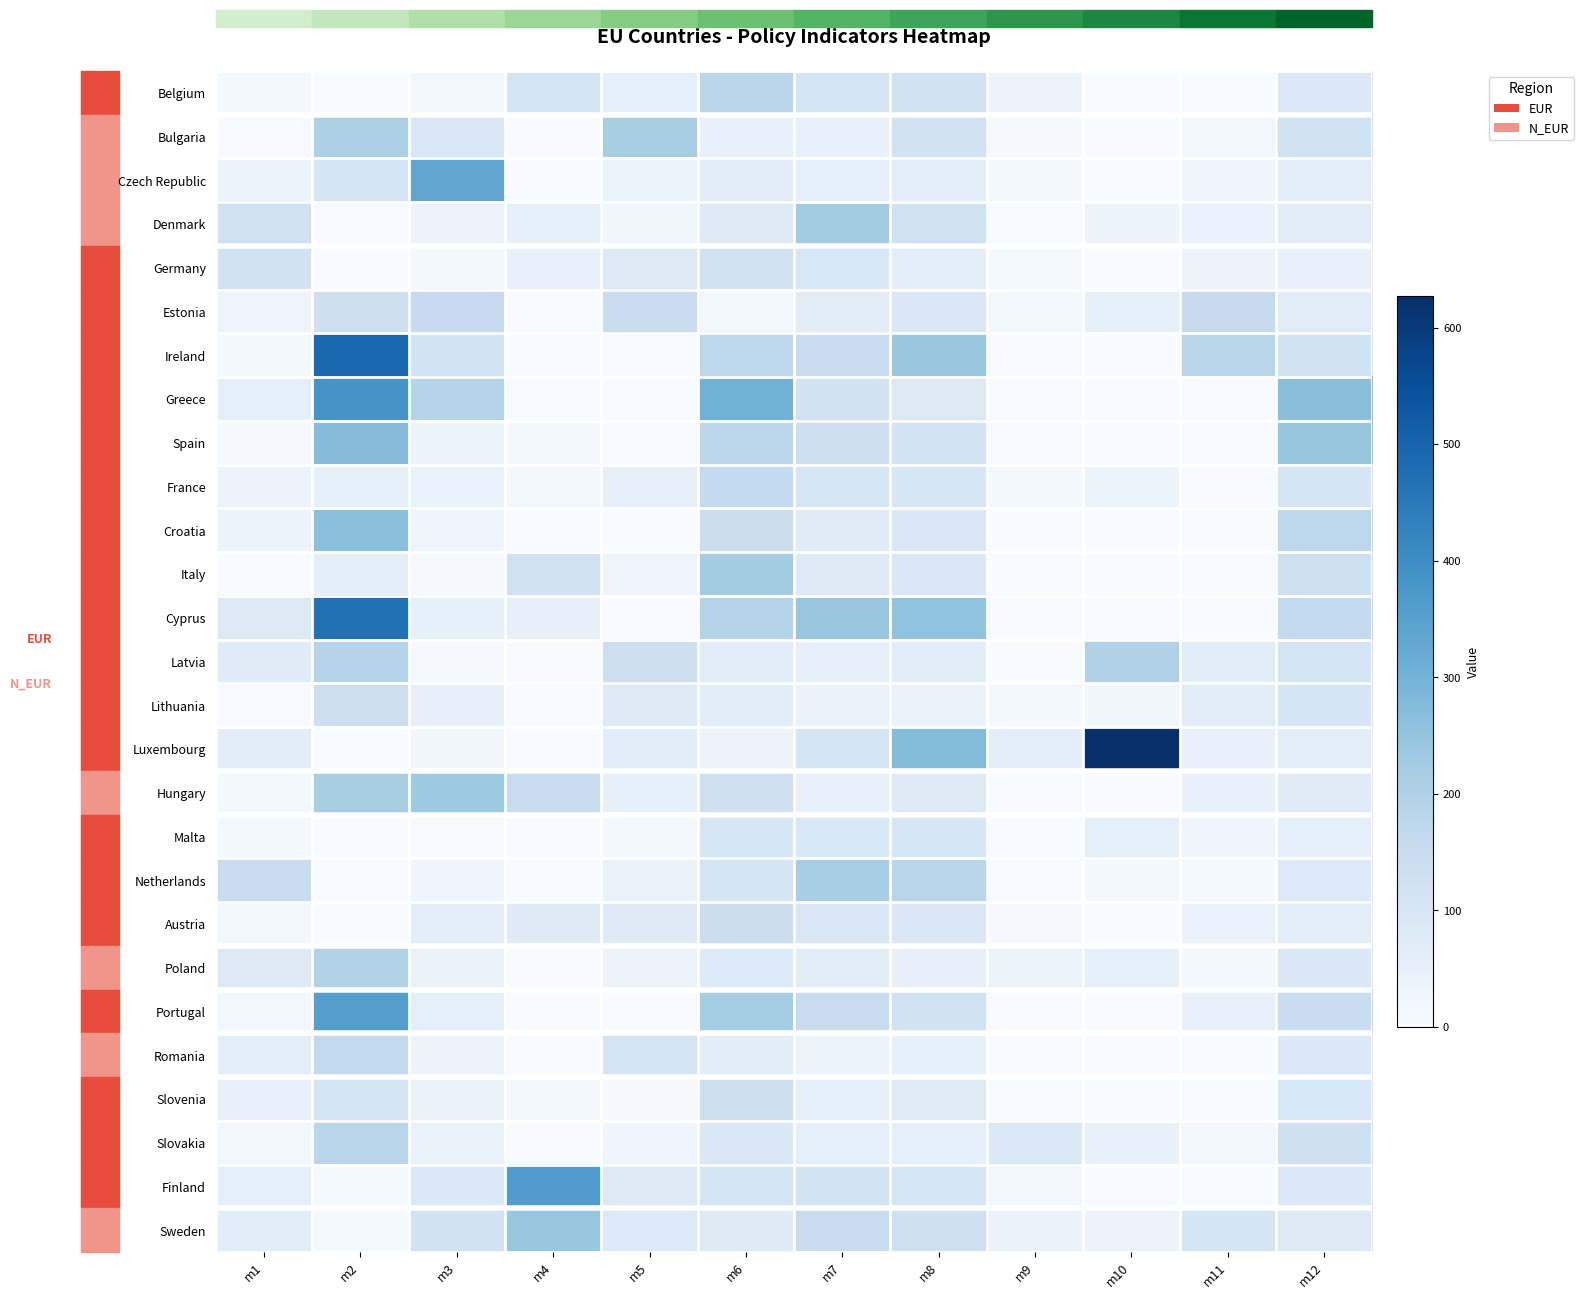

Rank the series by their maximum value, from lowest to highest.

Malta, Germany, Lithuania, Slovenia, Austria, Estonia, France, Romania, Belgium, Slovakia, Poland, Latvia, Bulgaria, Netherlands, Denmark, Italy, Hungary, Sweden, Croatia, Spain, Czech Republic, Portugal, Finland, Greece, Cyprus, Ireland, Luxembourg